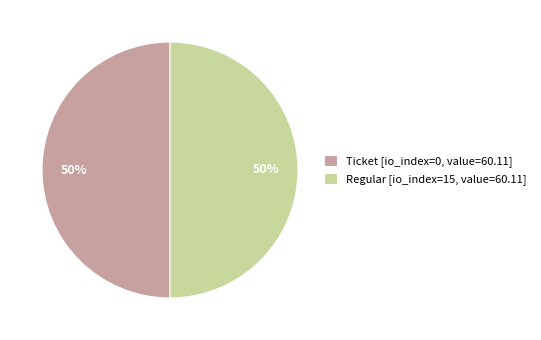

To the nearest percent, what portion does Regular [io_index=15, value=60.11] represent?

50%